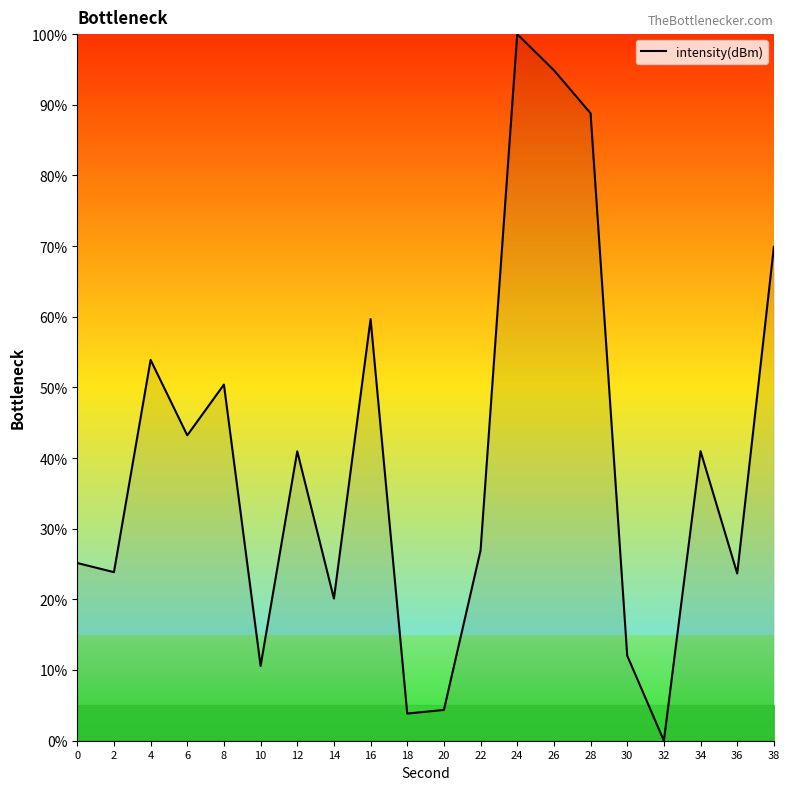

What is the sum of all values?

793.3